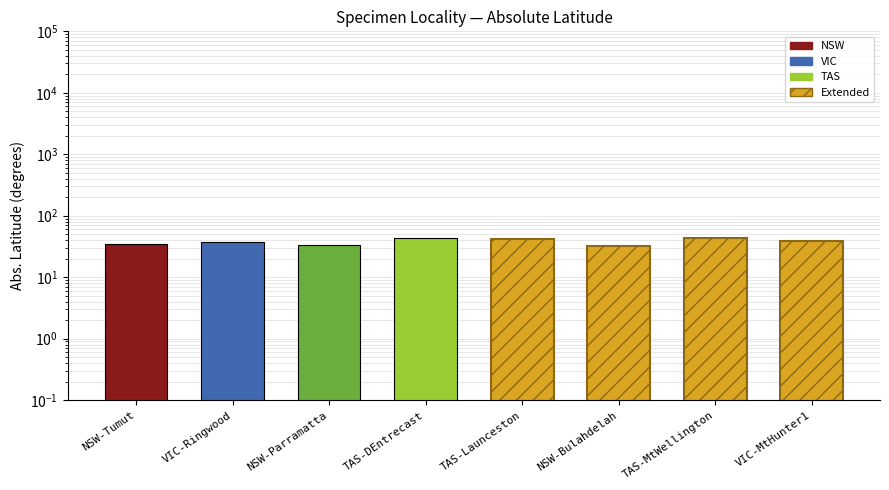

Are the bars horizontal?

No